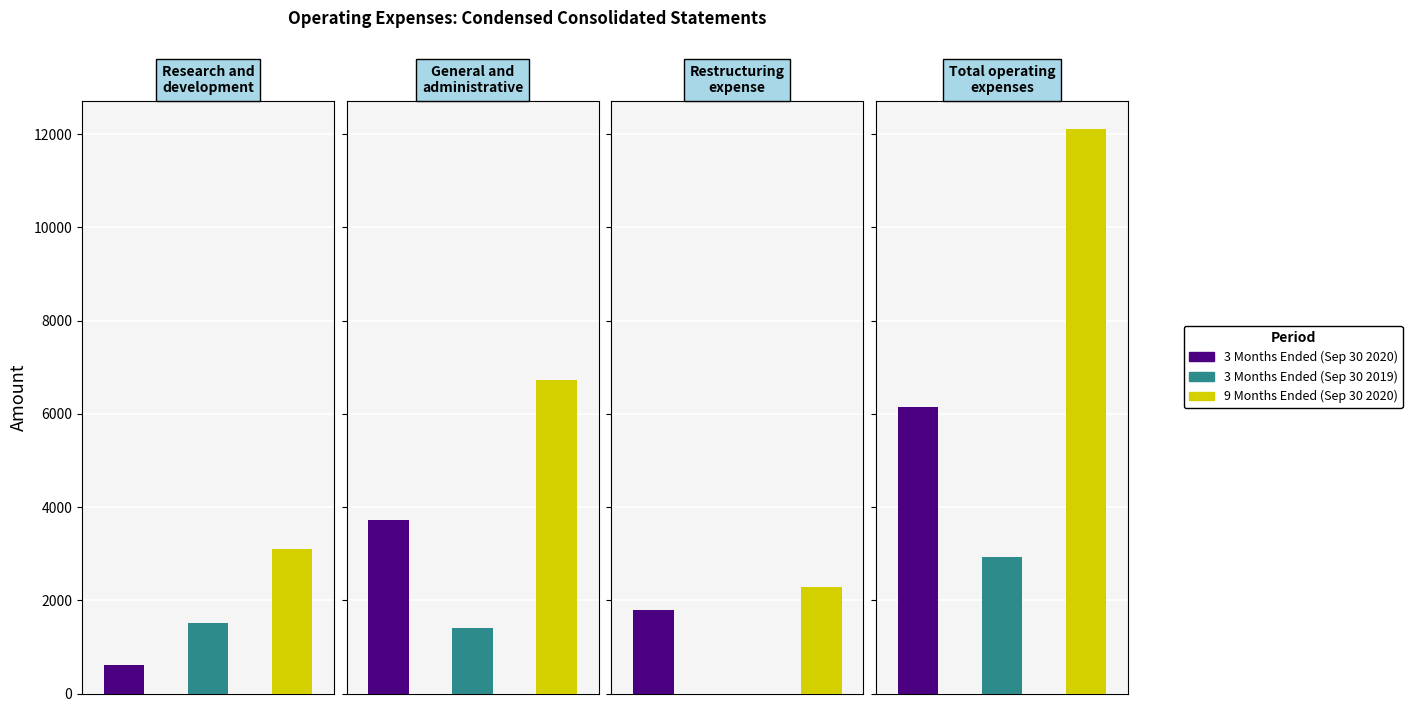

At which category does the chart reach its peak across all series?

Total operating expenses